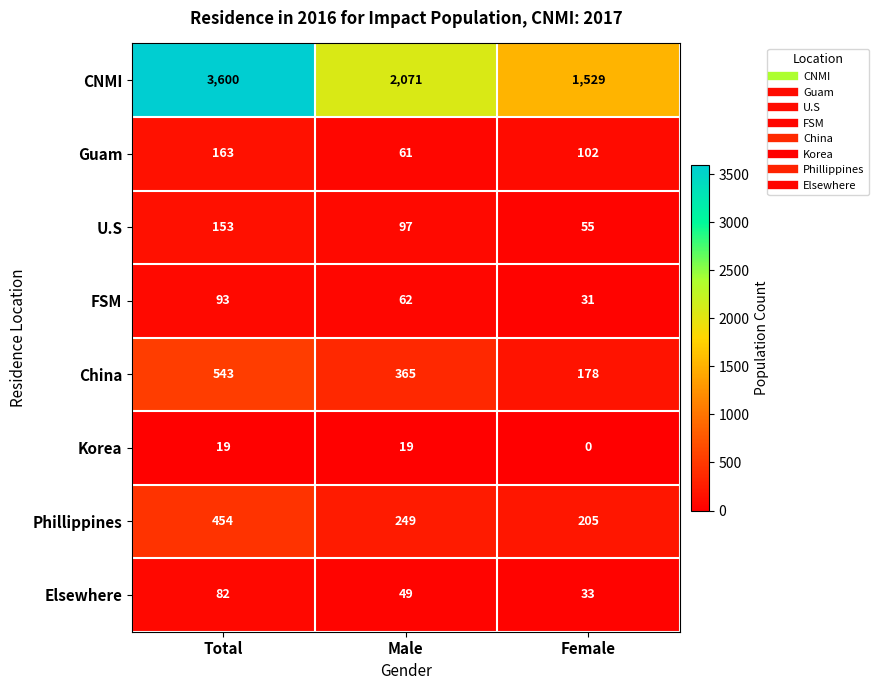

Count the Phillippines values in the range 205 to 454.

3